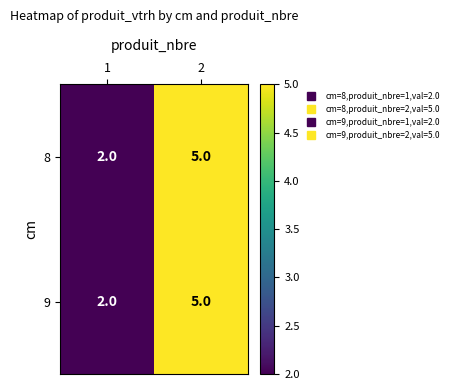

Reading left to right, what are all the values shown in this chart?

8: 1=2	2=5
9: 1=2	2=5